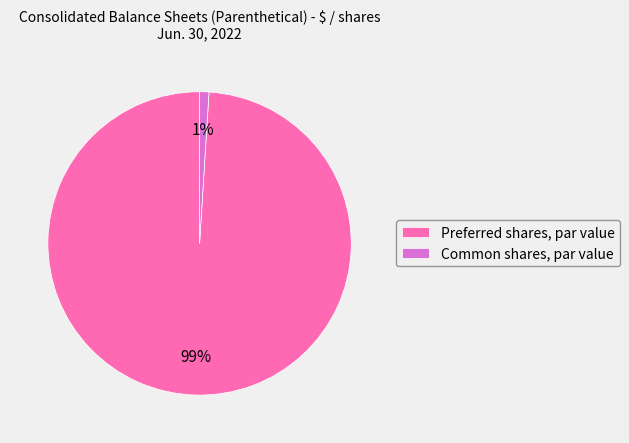

Is the sum of Preferred shares, par value and Common shares, par value greater than half?

Yes